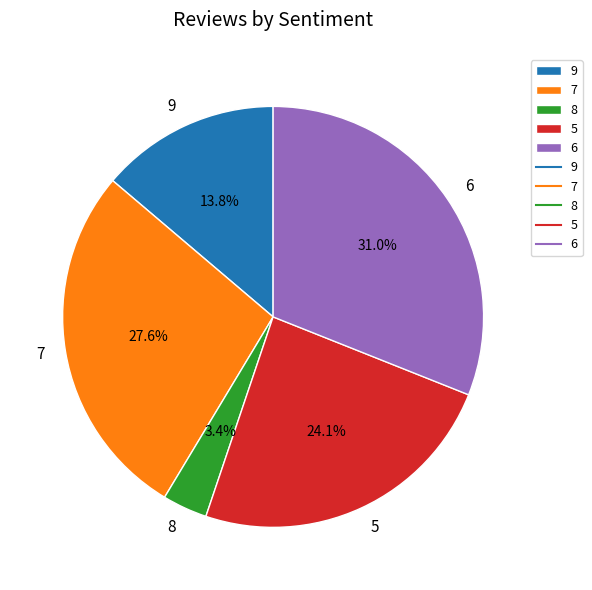

Which slice is the largest?

6